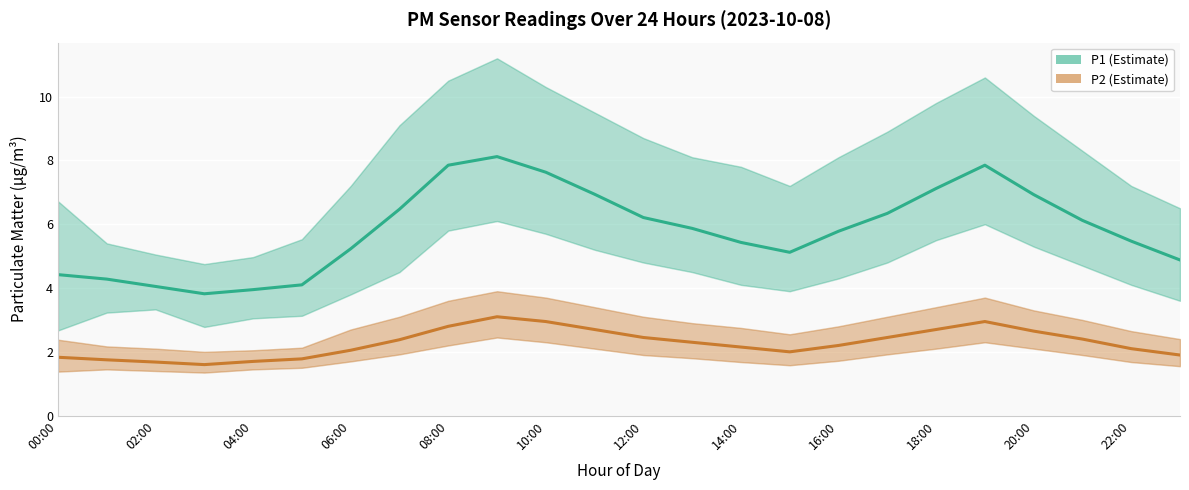

How many interior local valleys does the P1 (Estimate) series have?

2